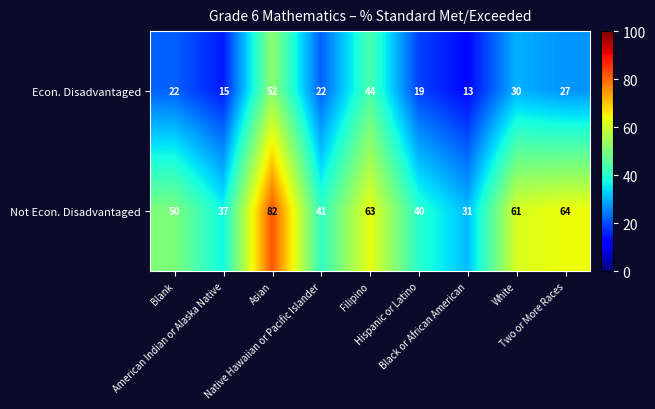

At Blank, list the series in order from largest to smallest.

Not Econ. Disadvantaged, Econ. Disadvantaged